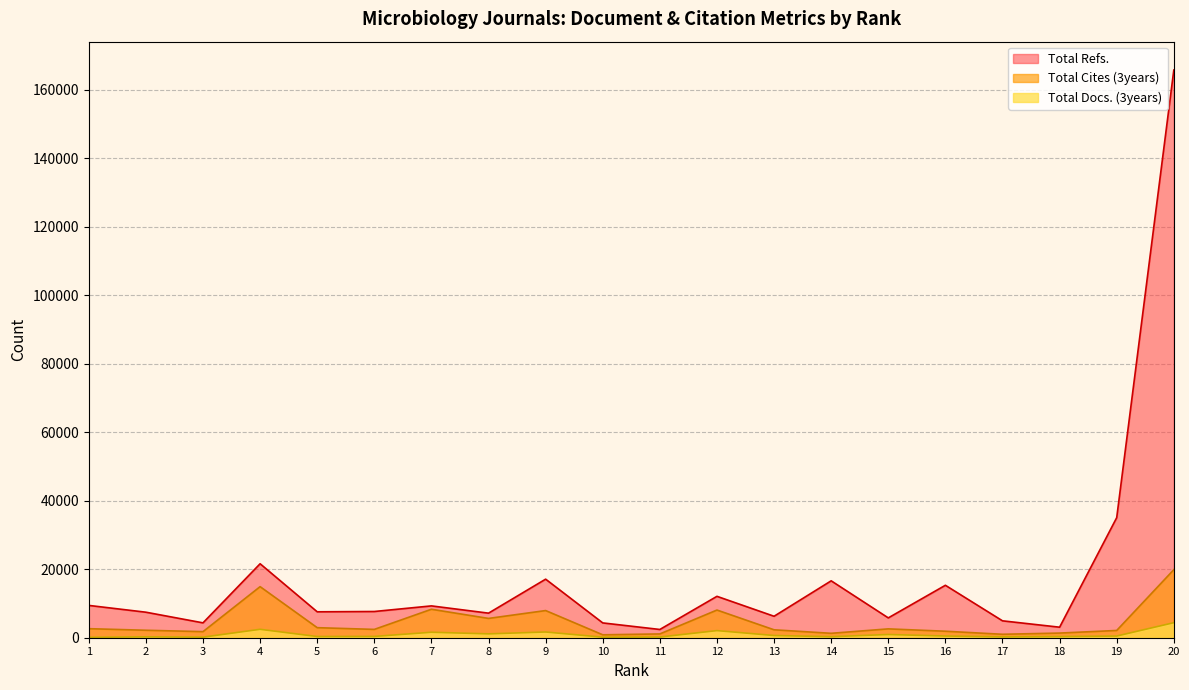

What is the maximum value shown in the chart?

165716